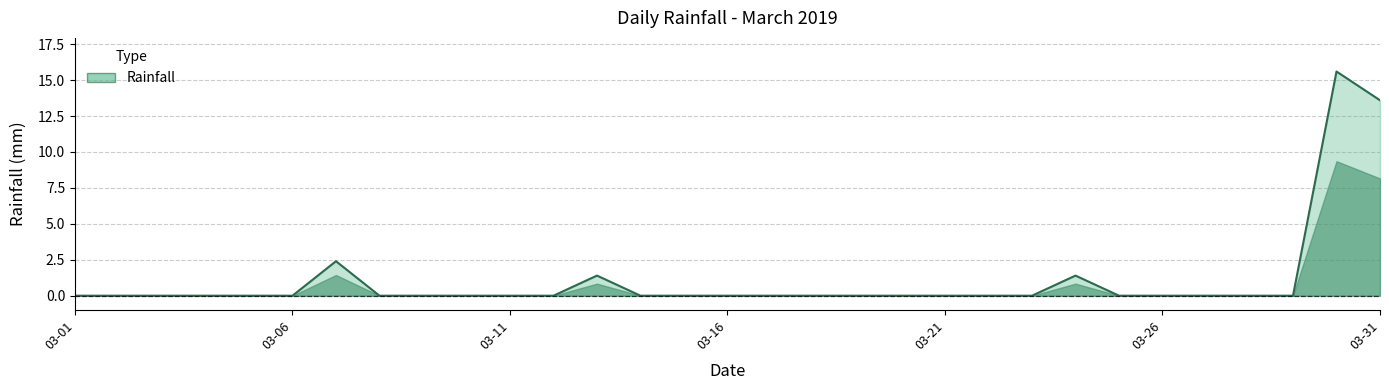

Reading left to right, transcribe all the data shown in this chart.

0.0	0.0	0.0	0.0	0.0	0.0	2.4	0.0	0.0	0.0	0.0	0.0	1.4	0.0	0.0	0.0	0.0	0.0	0.0	0.0	0.0	0.0	0.0	1.4	0.0	0.0	0.0	0.0	0.0	15.6	13.6